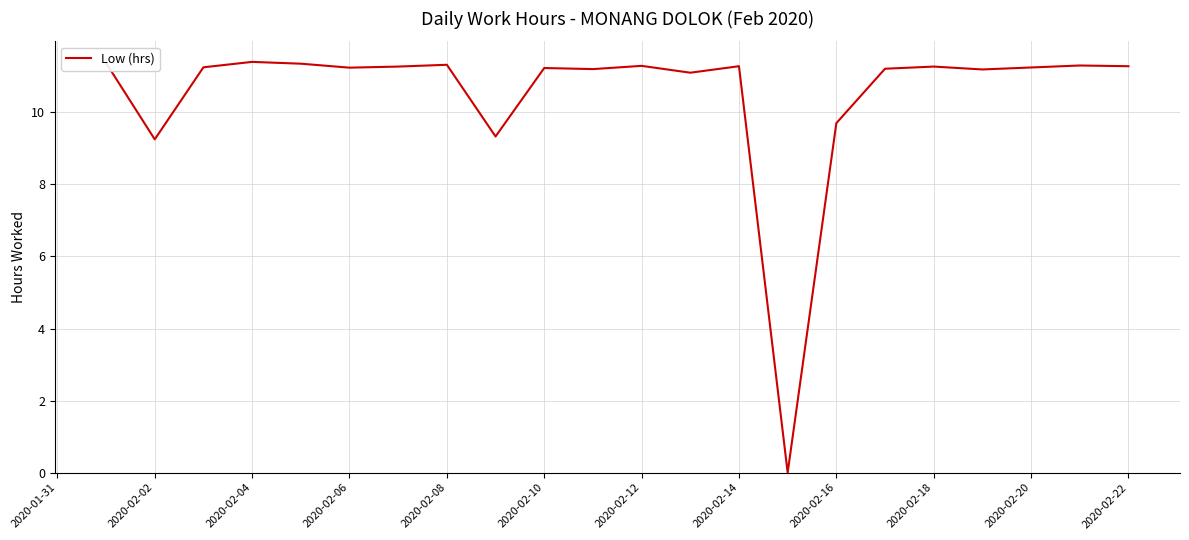

What is the difference between the maximum and minimum values?

11.4